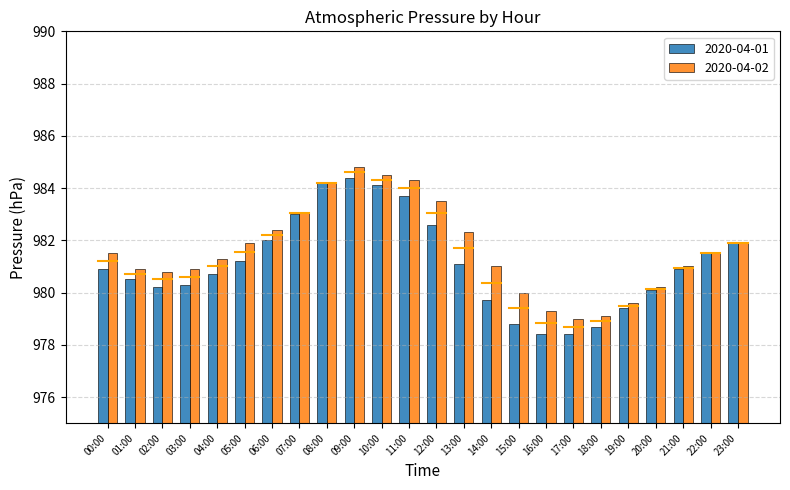

What is the difference between the maximum and minimum values in the 2020-04-01 series?

6.0